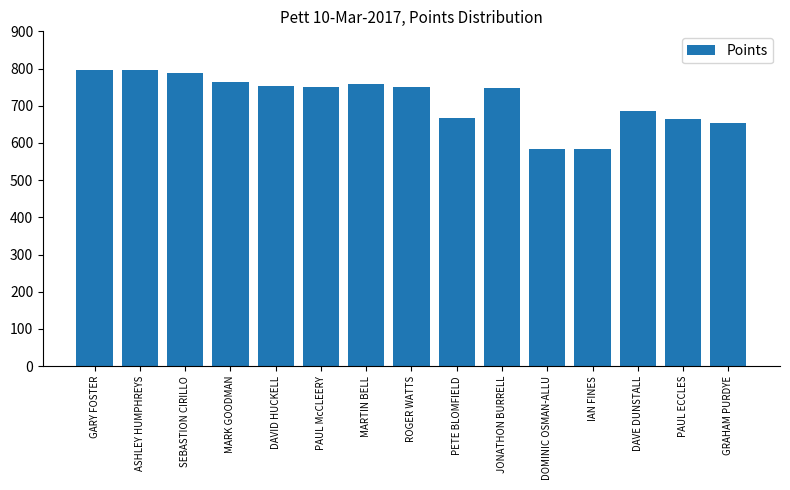

Are the bars horizontal?

No